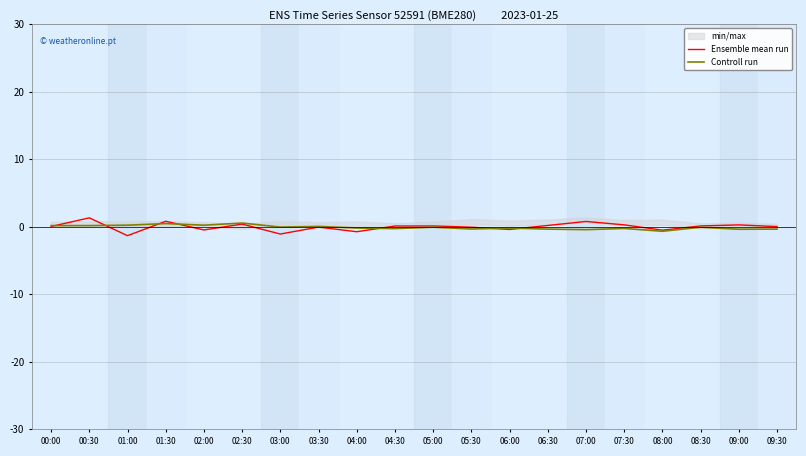

What is the sum of all Controll run values?

-1.5